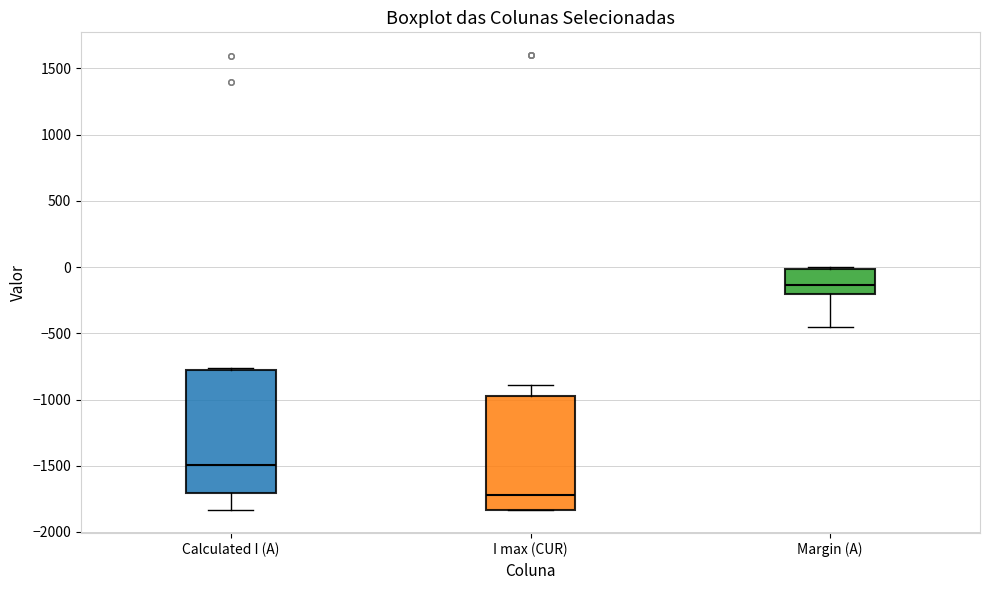

Which box has the highest median line?

Margin (A)